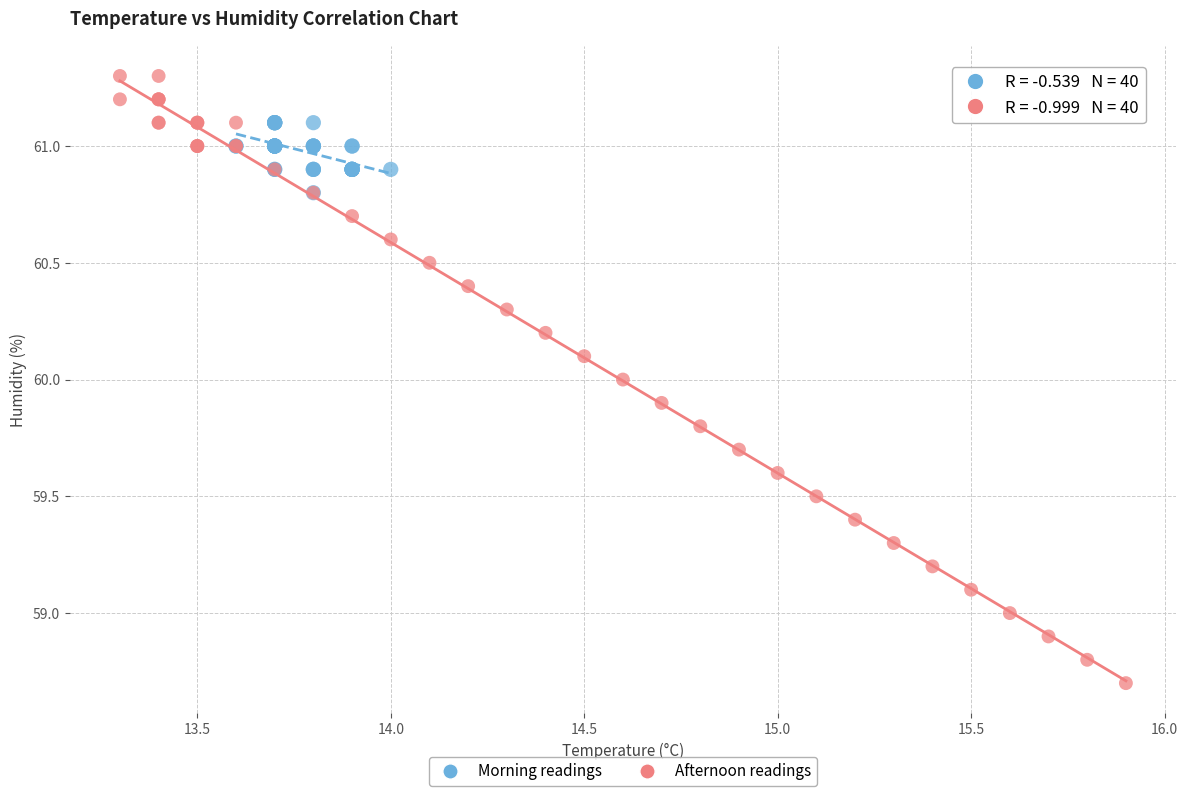

Which series contains the lowest Y value?

Afternoon readings